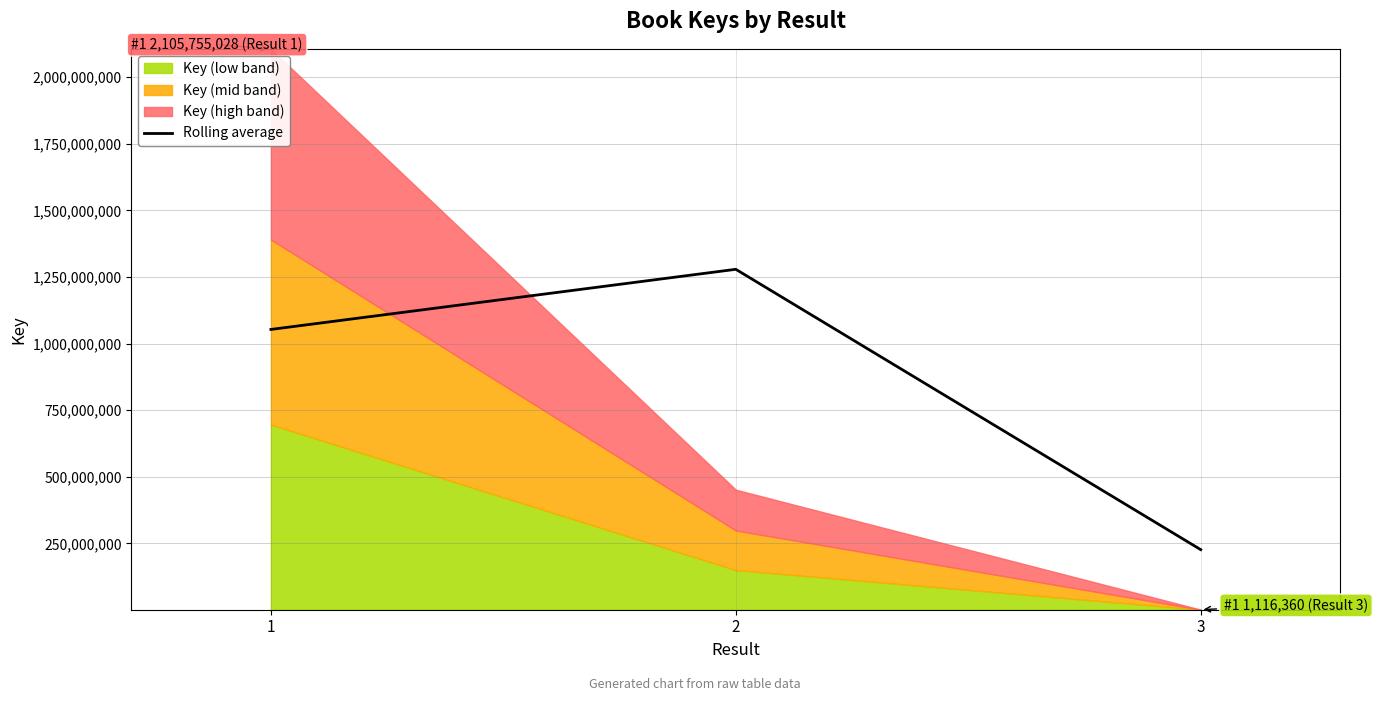

List the labels in order of Rolling average value, largest first.

2, 1, 3